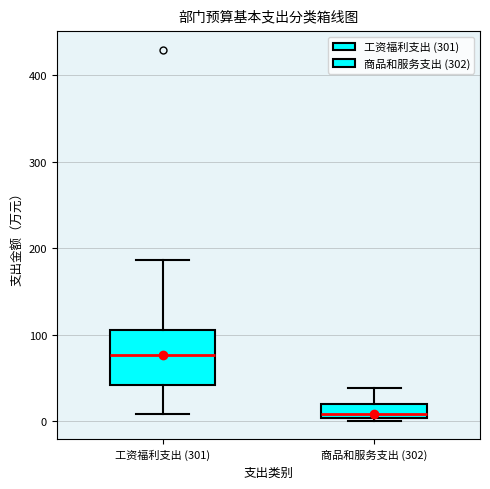

Reading left to right, transcribe this box plot: for each box, give where its median line is, the range the box spans, and where its two whiskers end, as read against the y-axis. The values are not printed on the chart, so give them approximately, as read against the axis.

工资福利支出 (301): median 80, box 40 to 110, whiskers 10 to 190
商品和服务支出 (302): median 10, box 0 to 20, whiskers 0 (just below the box's lower edge) to 40